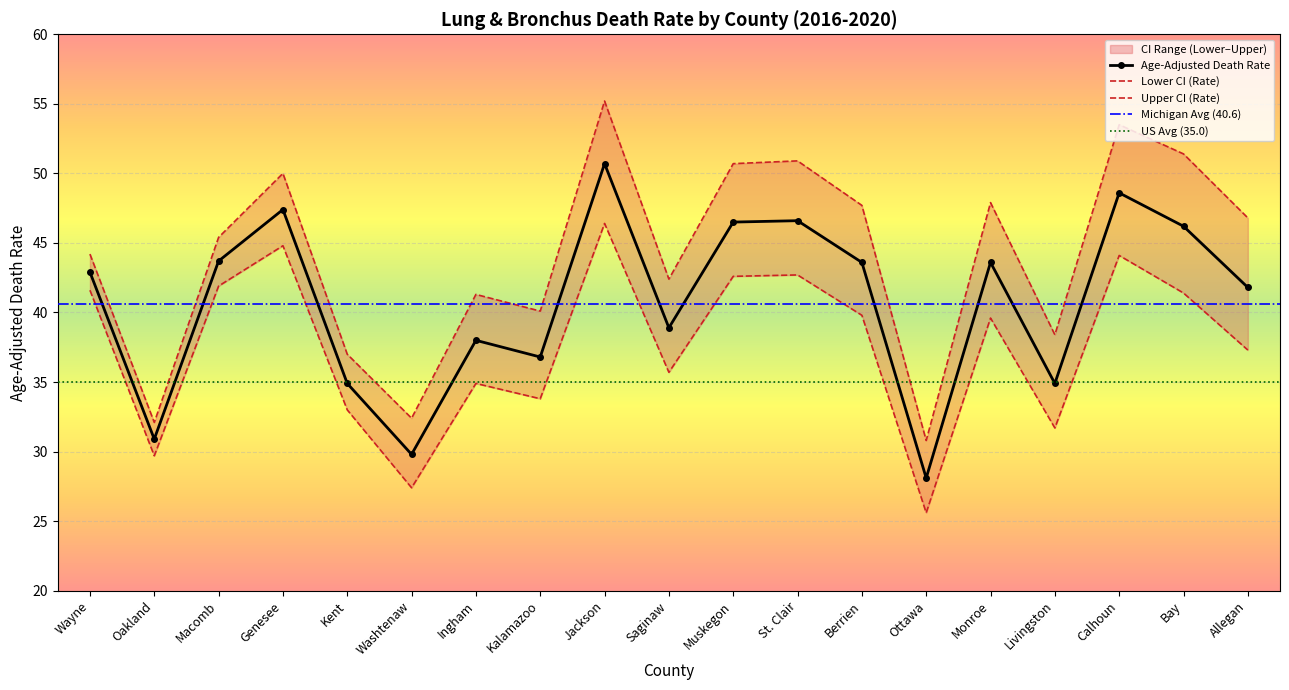

Which series has the largest range (max minus min)?

Upper CI (Rate)